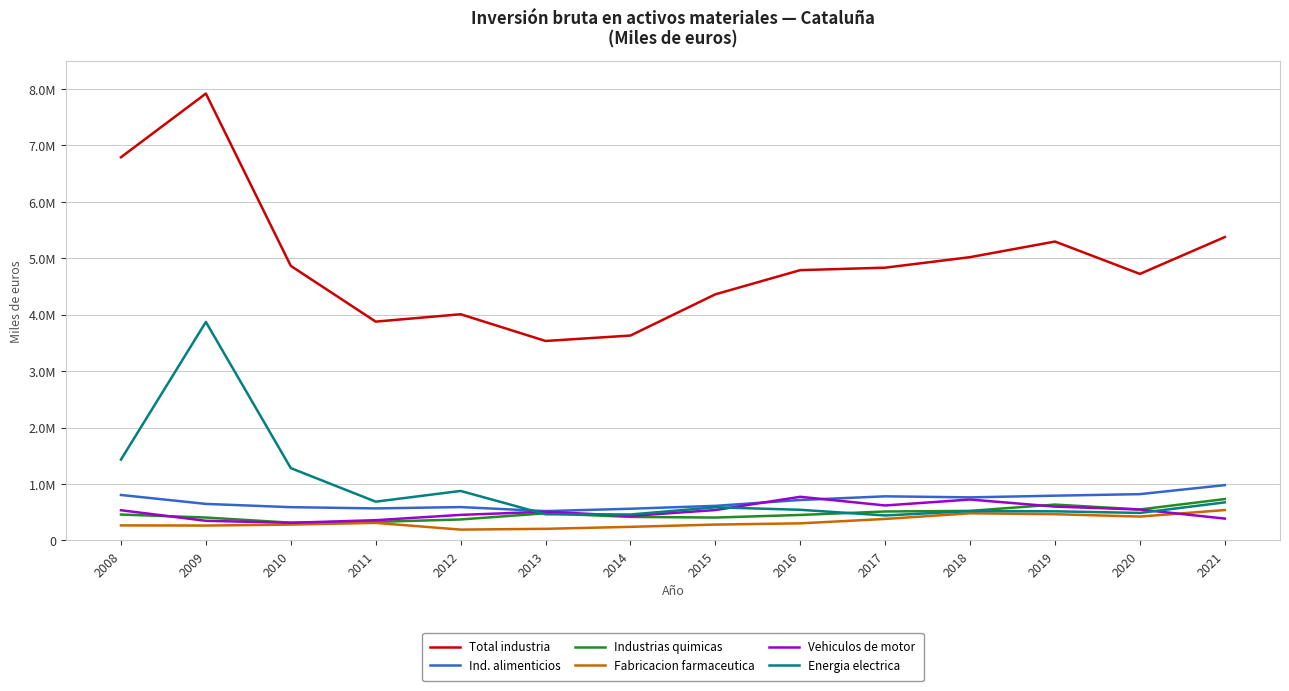

In Total industria, how many points are lower than both neighbors (excluding endpoints)?

3